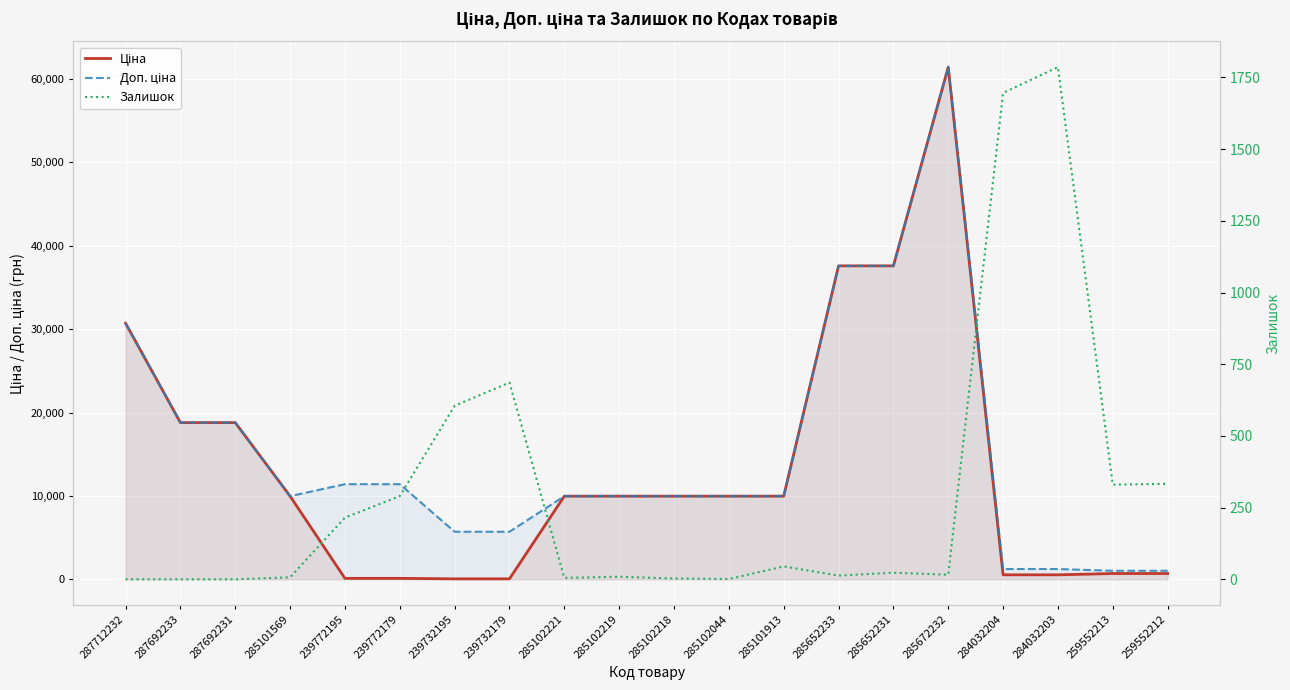

True or false: Залишок has a value of 84.3 at 239772179.

False